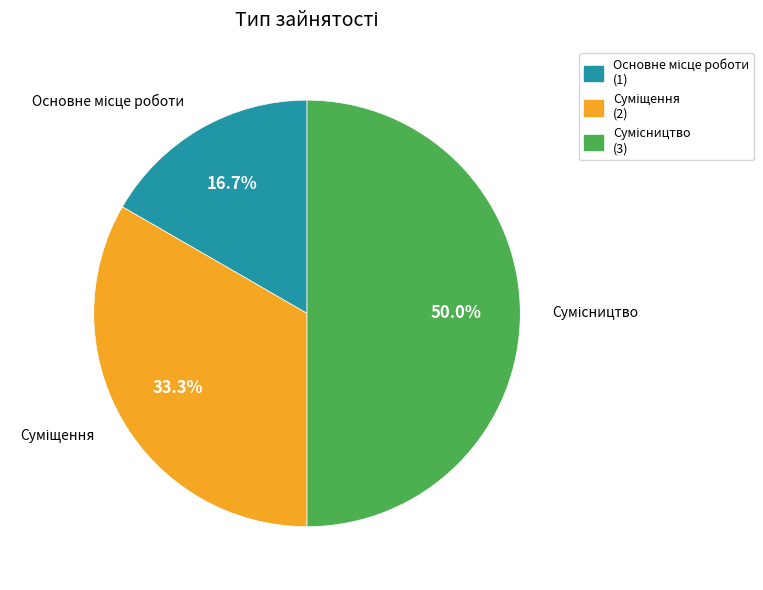

Count the number of slices in the pie.

3